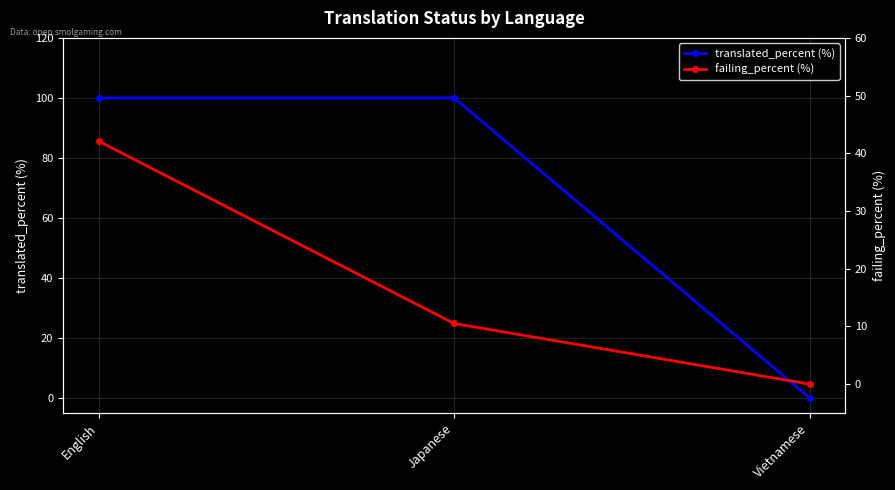

At which label is failing_percent closest to 21?

Japanese